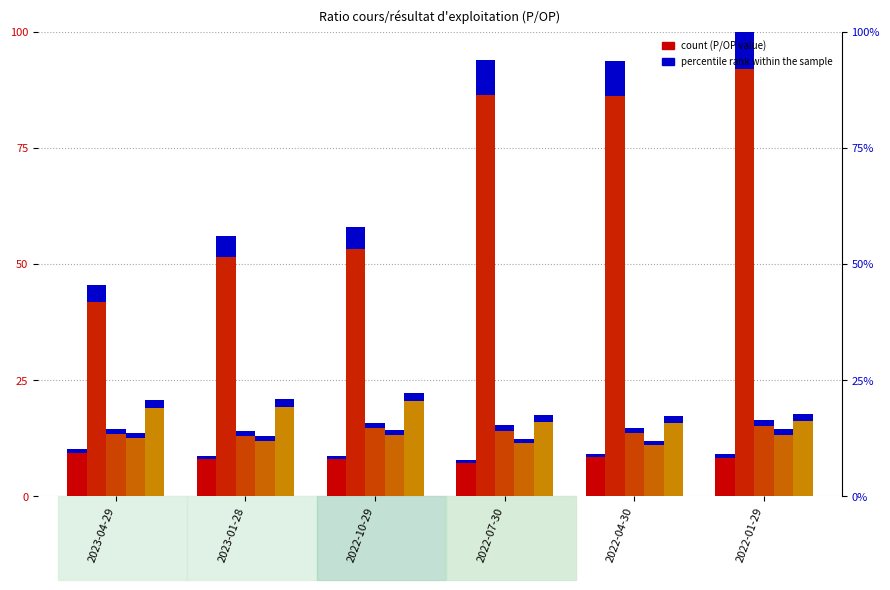

What is the sum of the Lowe's Cos. Inc. values at 2023-01-28 and 2023-04-29?

26.5